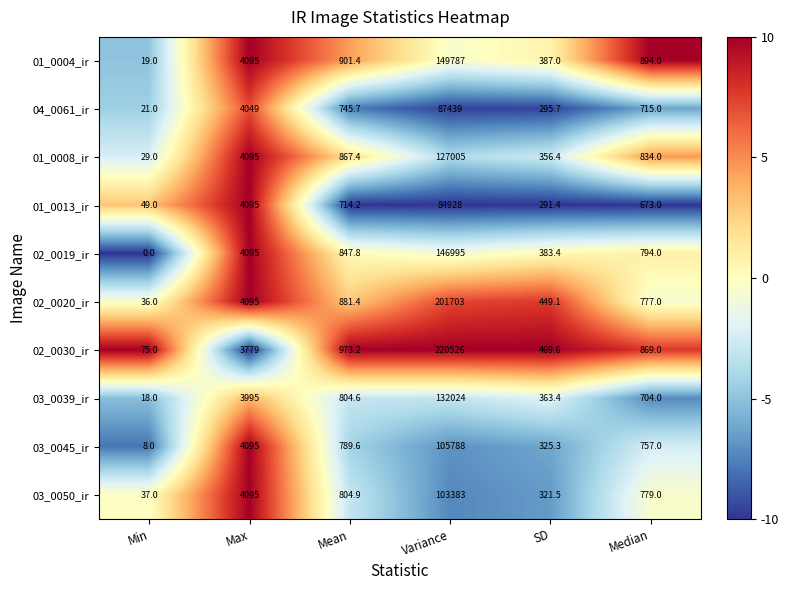

What is the sum of all 02_0020_ir values?

207941.5